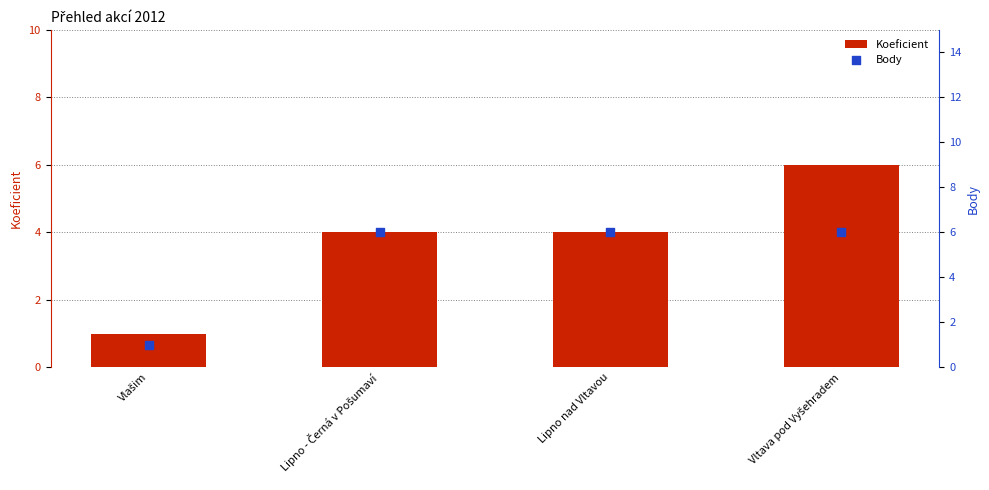

Which series contains the lowest Y value?

Koeficient